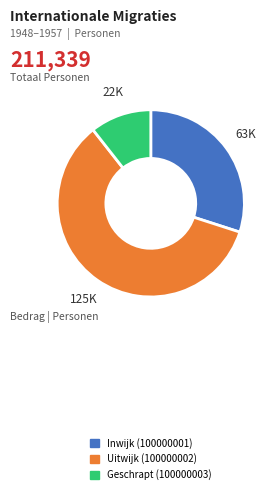

Is the sum of Inwijk (100000001) and Geschrapt (100000003) greater than half?

No